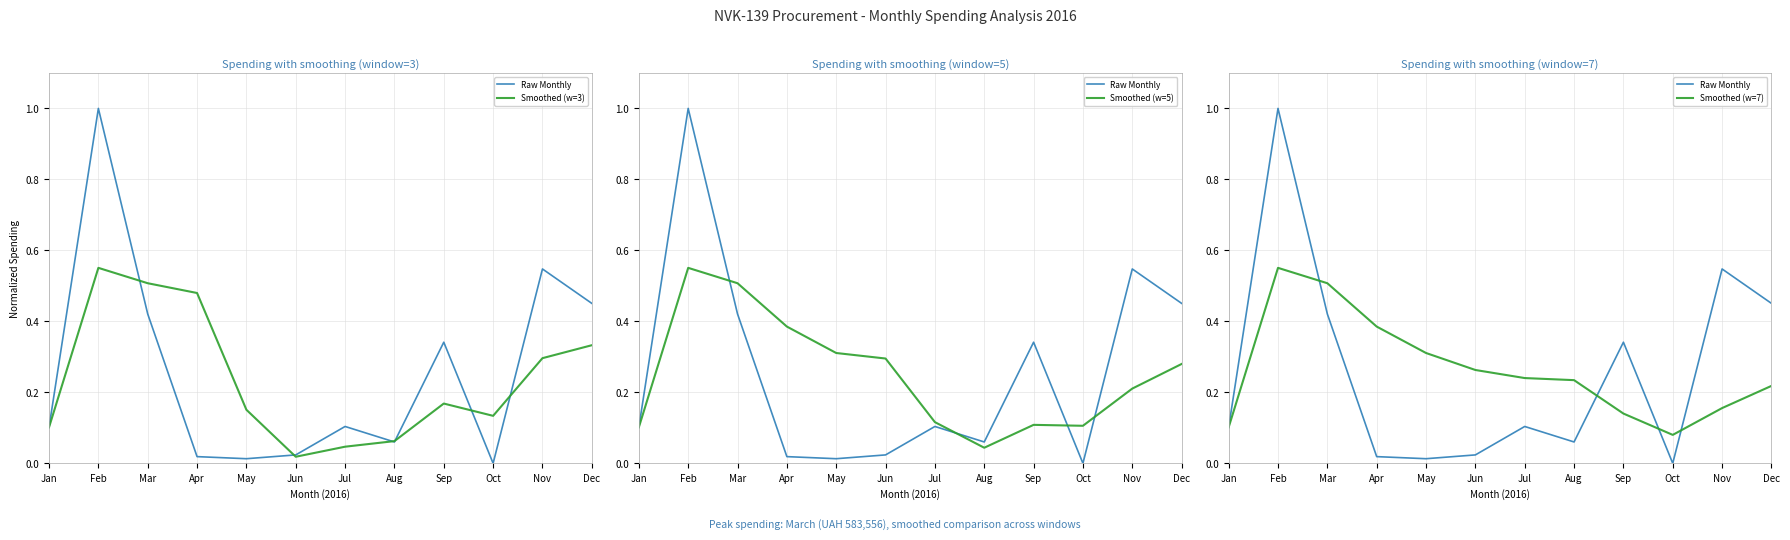

Reading left to right, list all the values displayed in this chart.

Raw Monthly: Jan=0.1	Feb=1.0	Mar=0.4	Apr=0.0	May=0.0	Jun=0.0	Jul=0.1	Aug=0.1	Sep=0.3	Oct=0.0	Nov=0.5	Dec=0.5
Smoothed (w=3): Jan=0.1	Feb=0.6	Mar=0.5	Apr=0.5	May=0.2	Jun=0.0	Jul=0.0	Aug=0.1	Sep=0.2	Oct=0.1	Nov=0.3	Dec=0.3
Smoothed (w=5): Jan=0.1	Feb=0.6	Mar=0.5	Apr=0.4	May=0.3	Jun=0.3	Jul=0.1	Aug=0.0	Sep=0.1	Oct=0.1	Nov=0.2	Dec=0.3
Smoothed (w=7): Jan=0.1	Feb=0.6	Mar=0.5	Apr=0.4	May=0.3	Jun=0.3	Jul=0.2	Aug=0.2	Sep=0.1	Oct=0.1	Nov=0.2	Dec=0.2